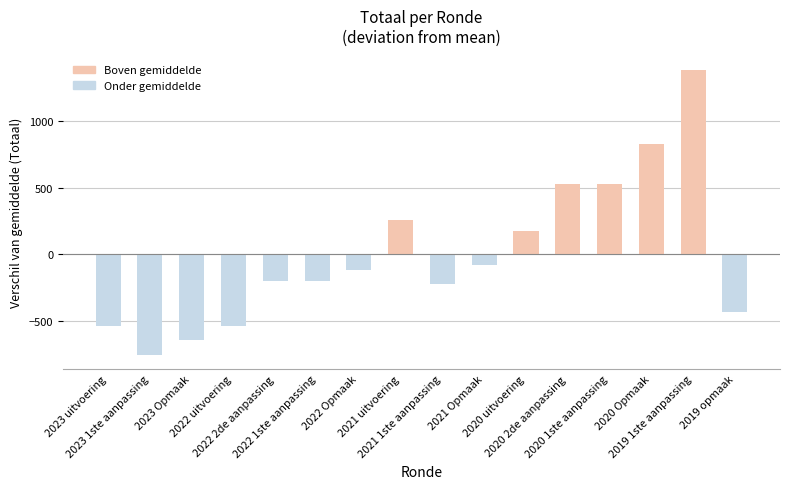

At which label is the value closest to 315?

2021 uitvoering